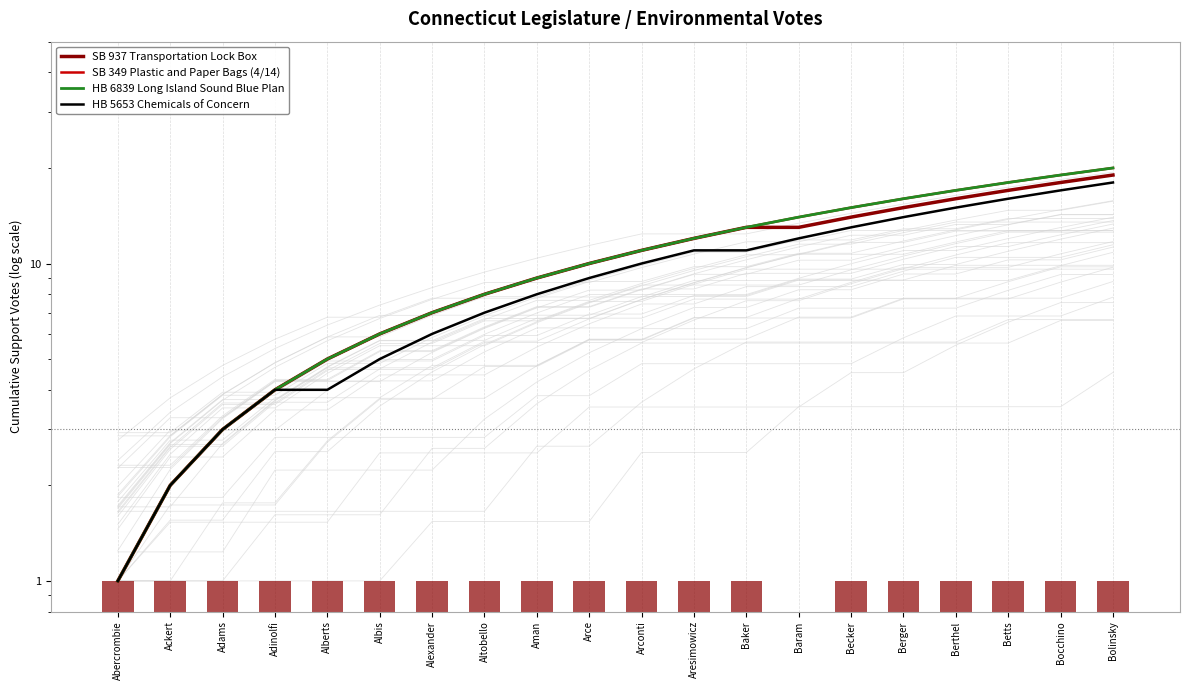

Rank the series at Albis from highest to lowest value.

SB 937 Transportation Lock Box, SB 349 Plastic and Paper Bags (4/14), HB 6839 Long Island Sound Blue Plan, HB 5653 Chemicals of Concern